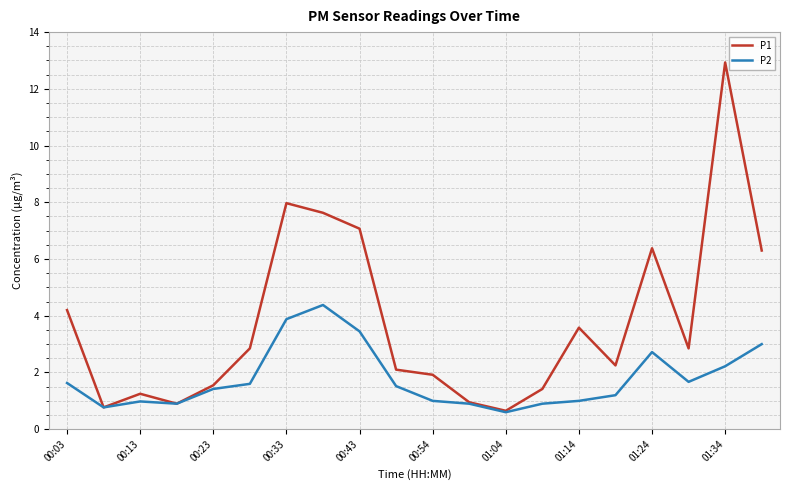

Which series has the widest spread of values?

P1